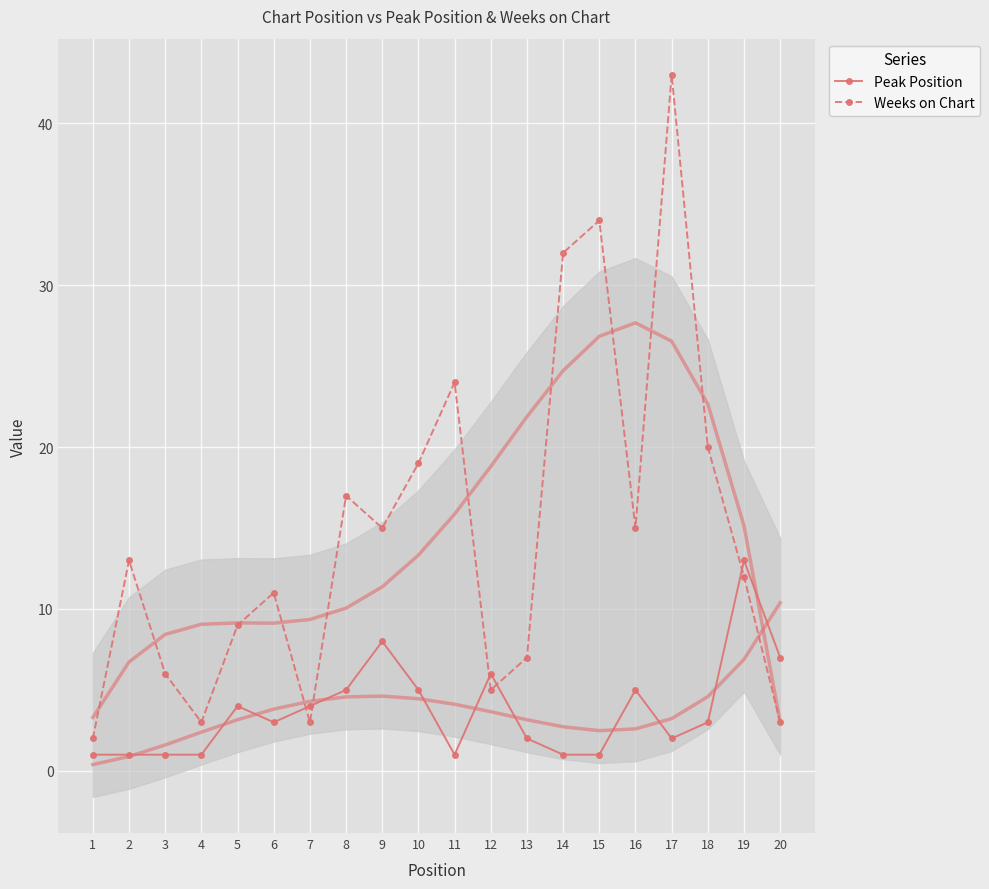

How many interior local peaks does the Weeks on Chart series have?

6